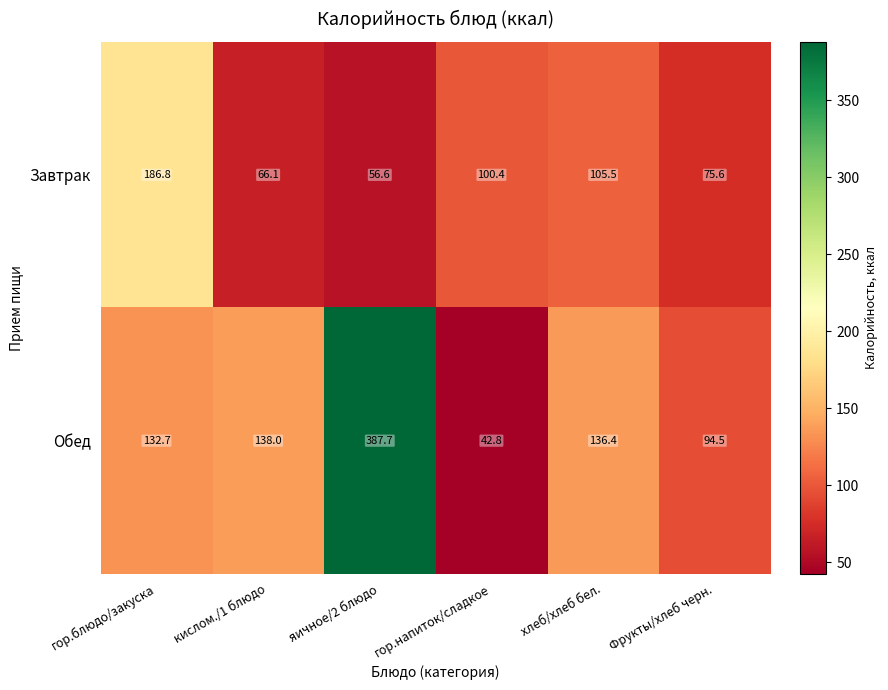

True or false: Обед has a value of 136.4 at хлеб/хлеб бел..

True